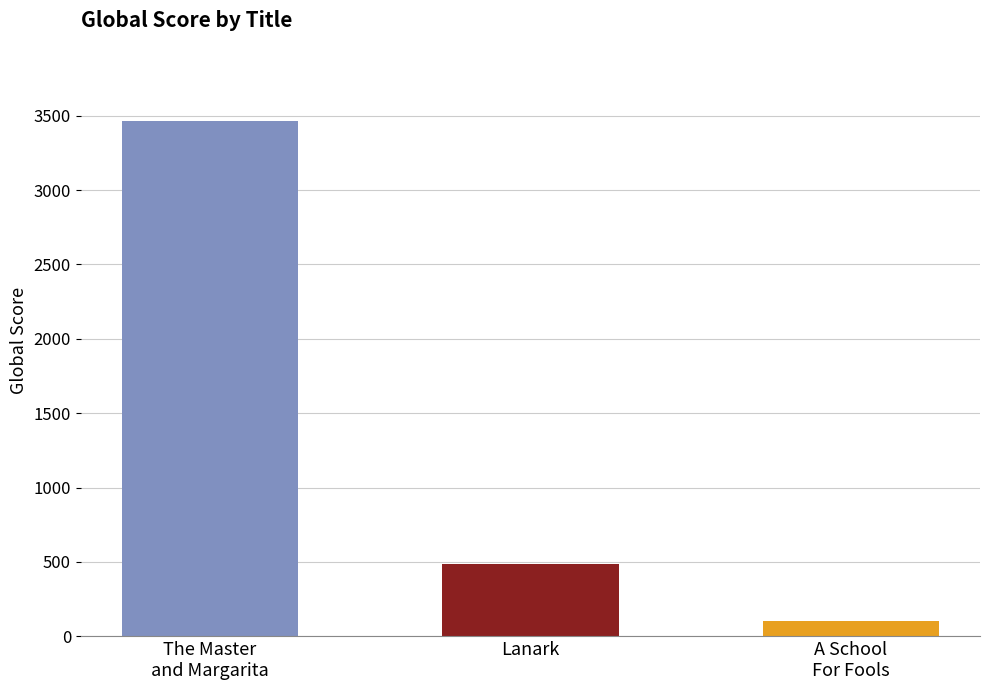

List the labels in order of value, largest first.

The Master
and Margarita, Lanark, A School
For Fools